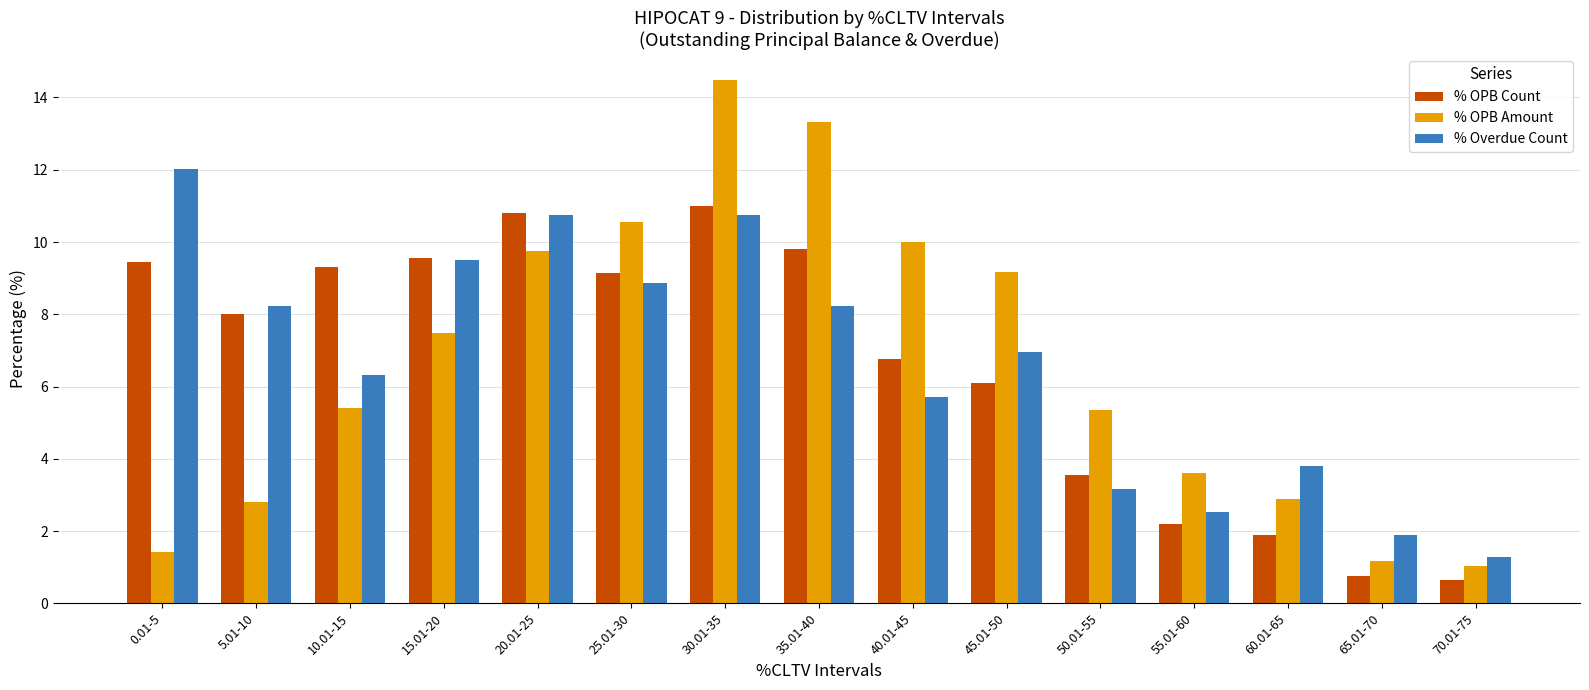

Rank the series by their maximum value, from lowest to highest.

% OPB Count, % Overdue Count, % OPB Amount